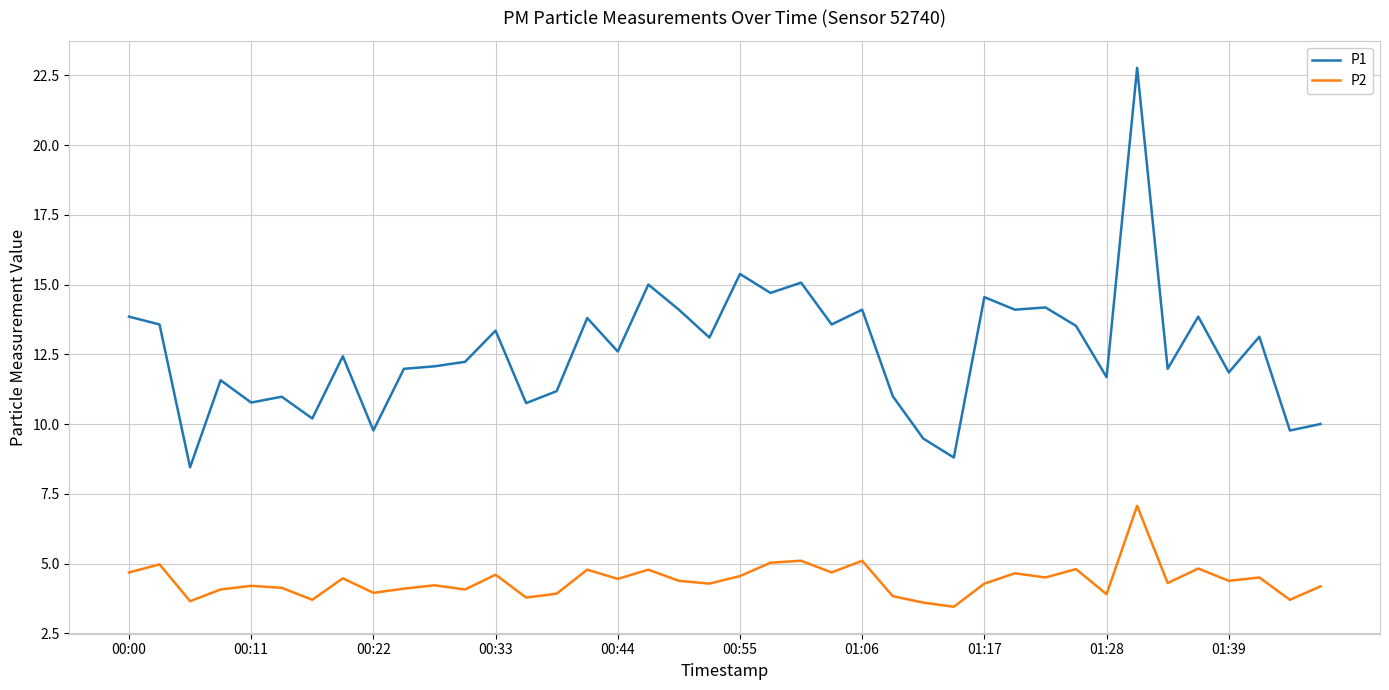

What is the difference between the maximum and minimum values in the P2 series?

3.6